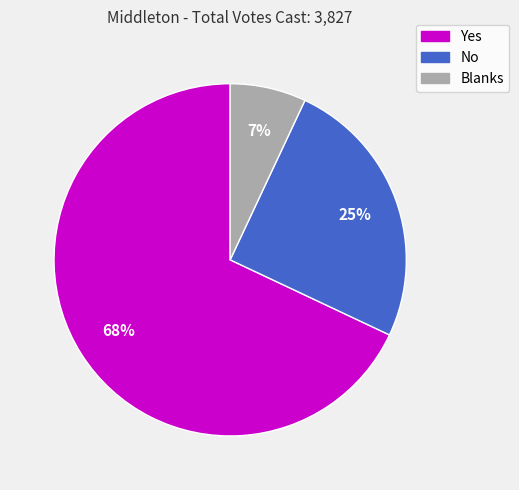

Do Blanks and No together represent more than half of the pie?

No